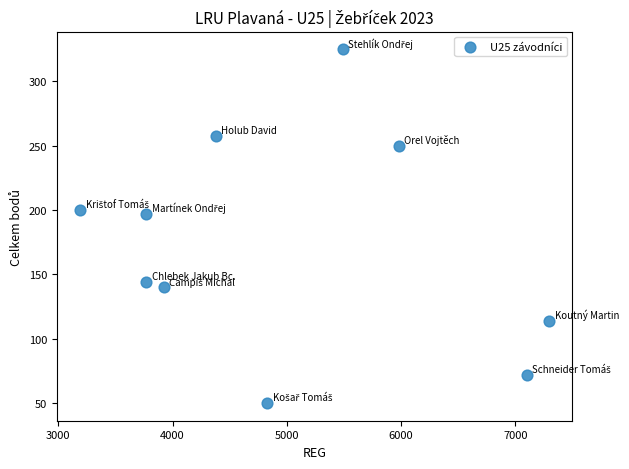

What is the range of X values (max minus min)?

4103